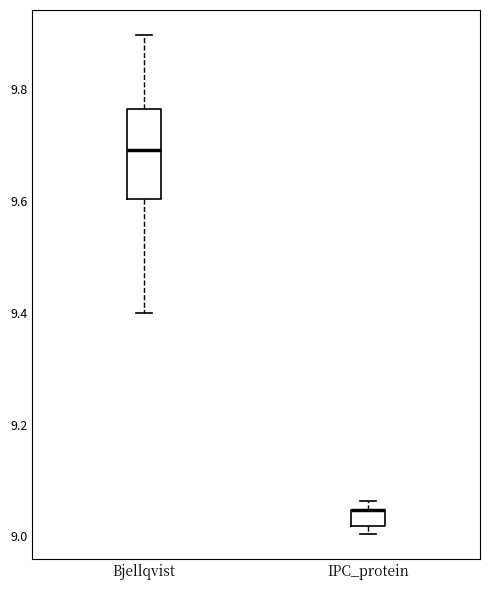

Where is the upper edge of the box for Bjellqvist on the y-axis? The values are not printed on the chart, so give them approximately, as read against the axis.

9.76